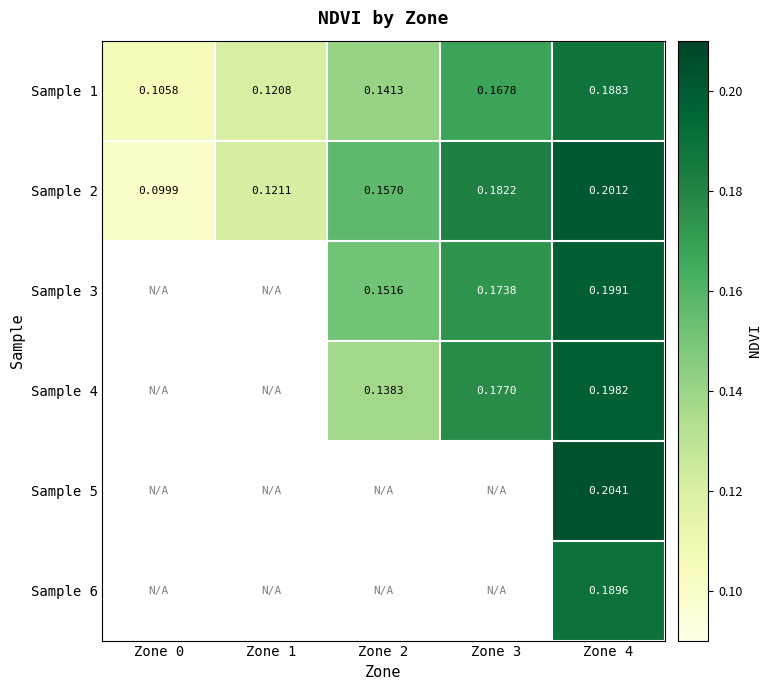

Which series has the largest range (max minus min)?

Sample 2